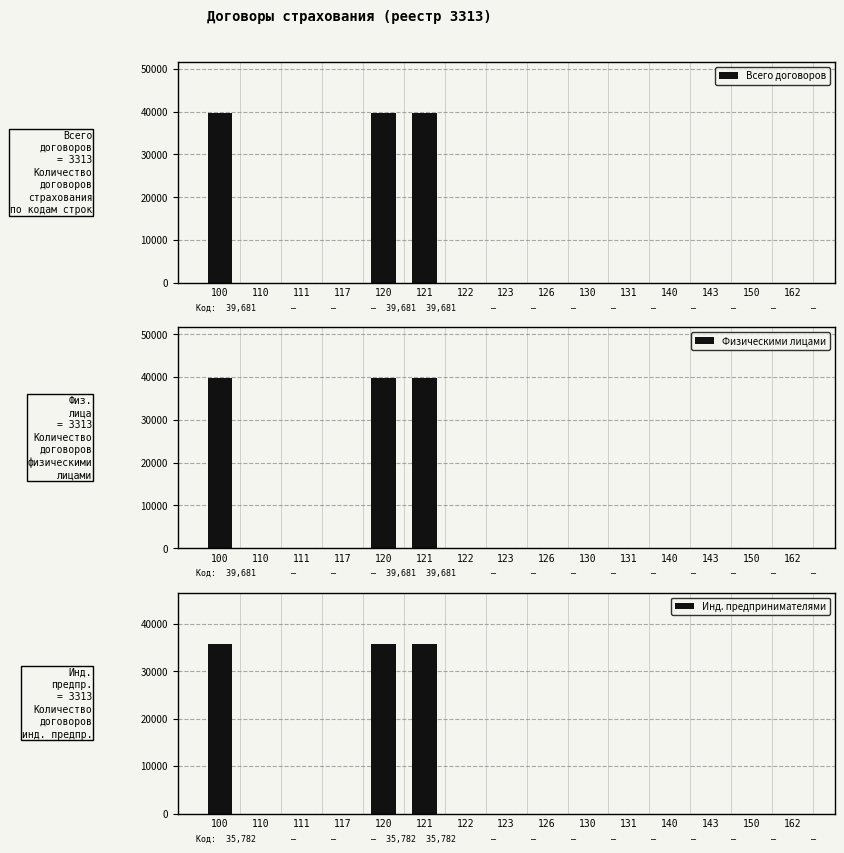

Which series has the largest total across all categories?

Всего договоров